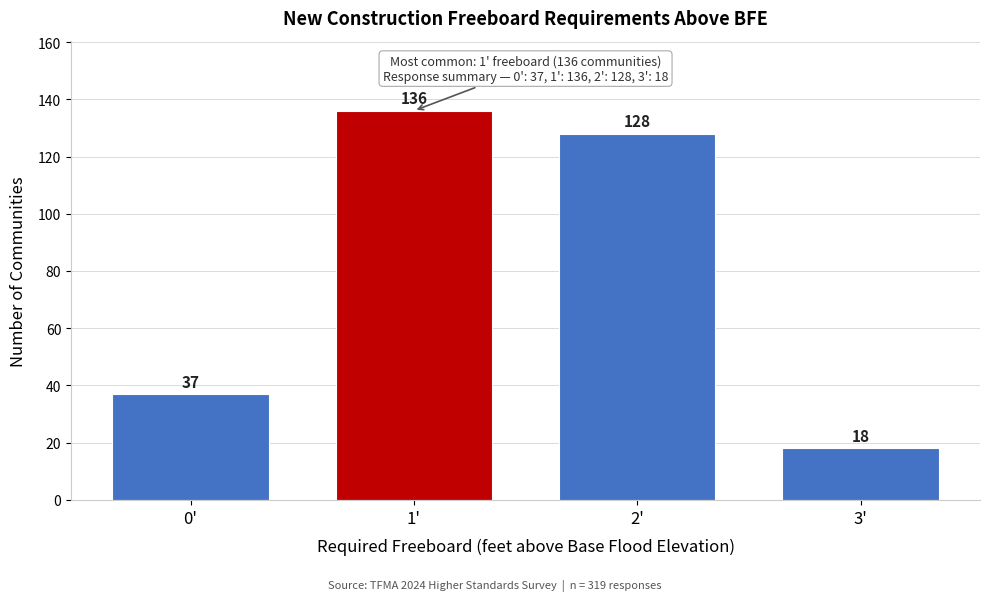

Reading left to right, transcribe all the data shown in this chart.

37	136	128	18